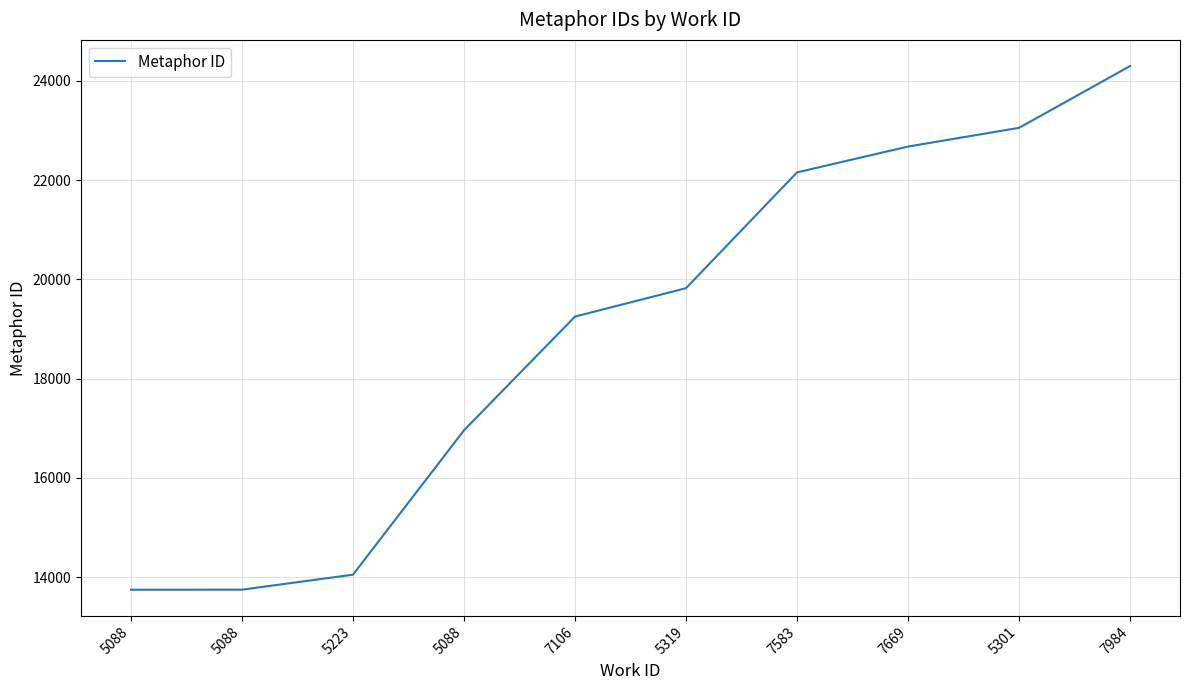

Does the chart display data point markers on the line(s)?

No